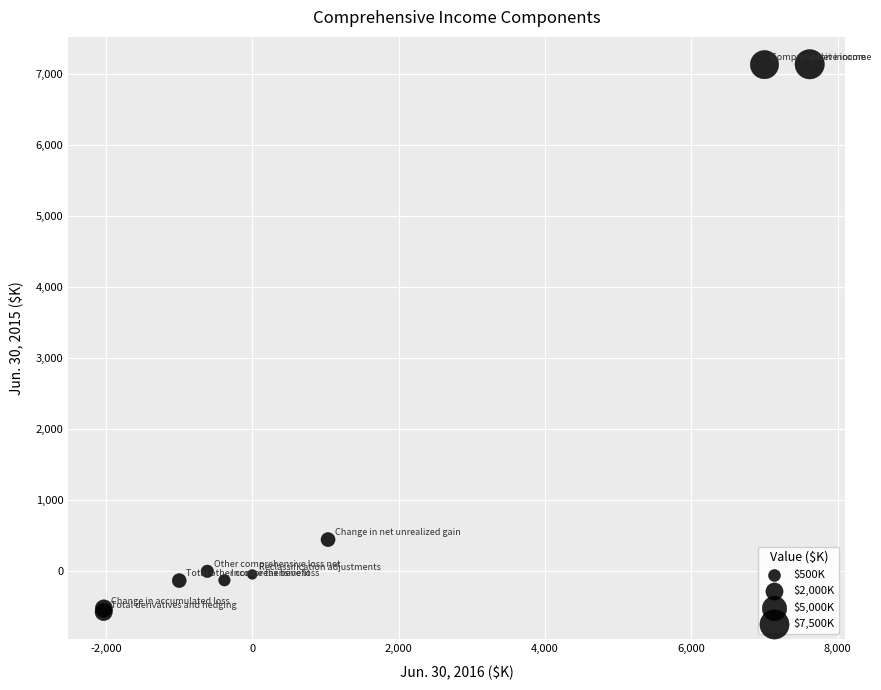

What Y value in the scatter plot is closest to 3281?

442